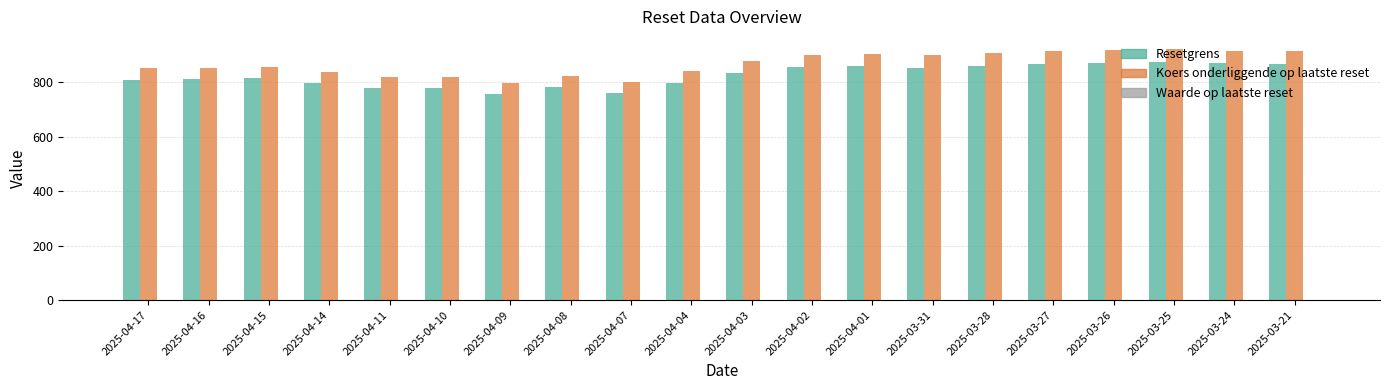

What is the sum of all Resetgrens values?

16508.1